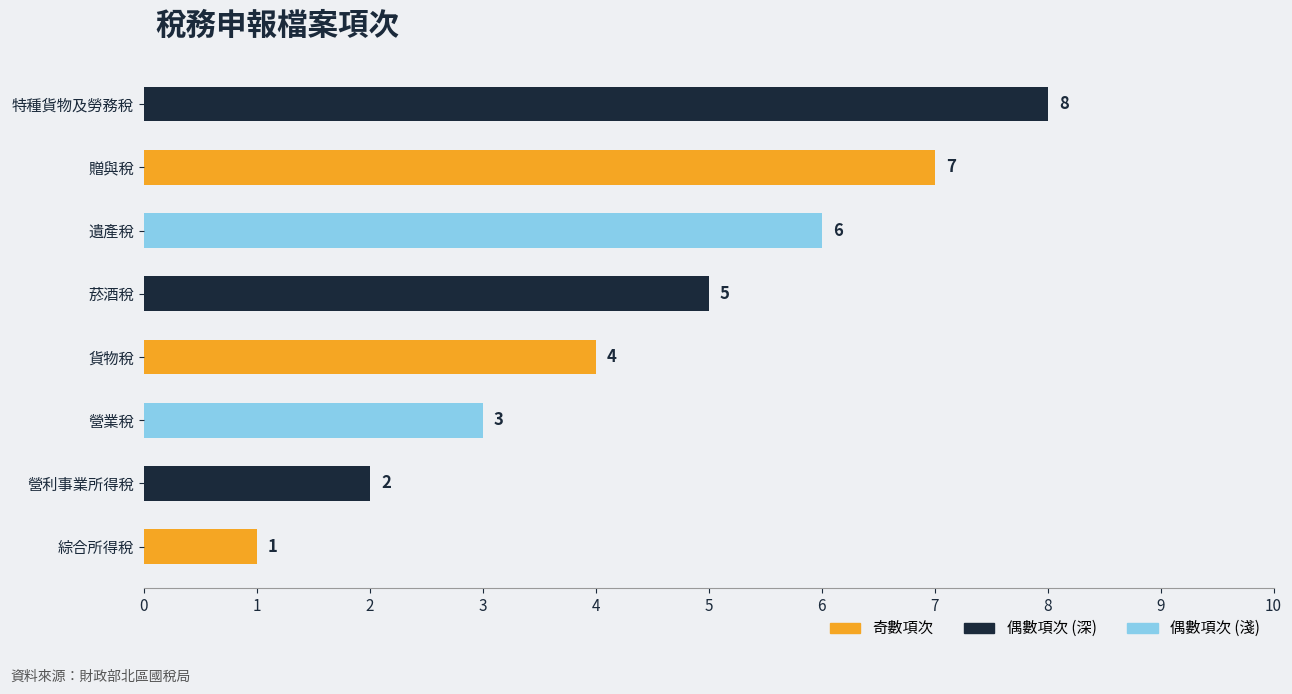

What is the ratio of the value at 營利事業所得稅 to the value at 菸酒稅?

0.4